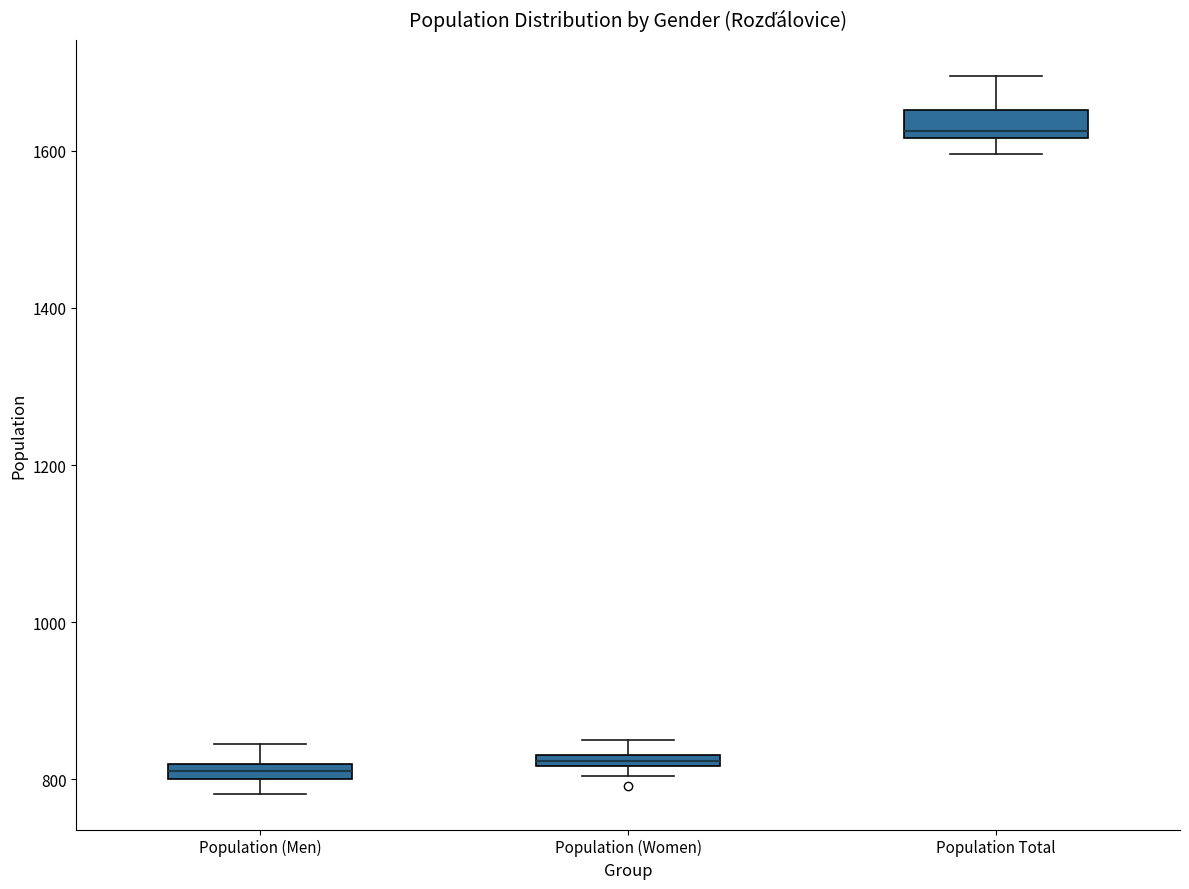

Where is the upper edge of the box for Population (Men) on the y-axis? The values are not printed on the chart, so give them approximately, as read against the axis.

820